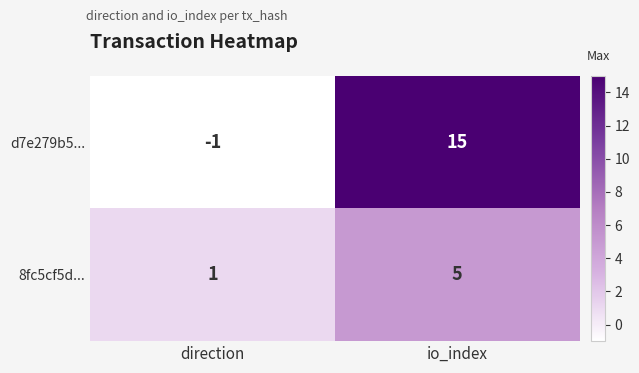

True or false: 8fc5cf5d... has a value of 1 at io_index.

False